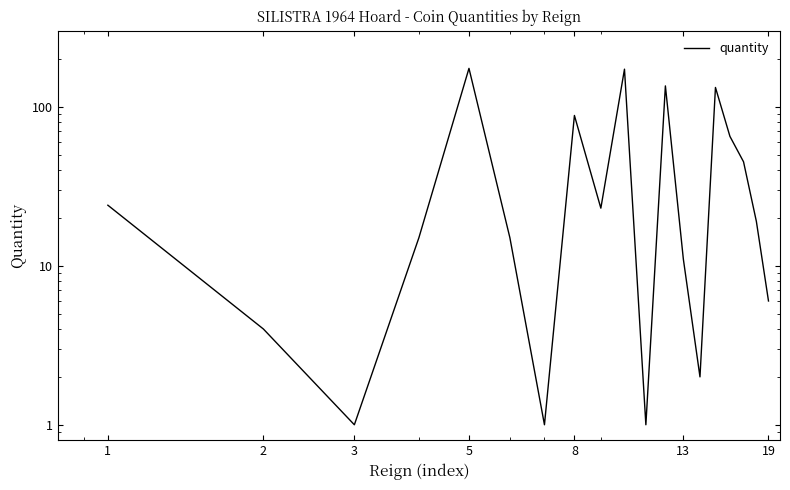

How many lines are shown in the chart?

1